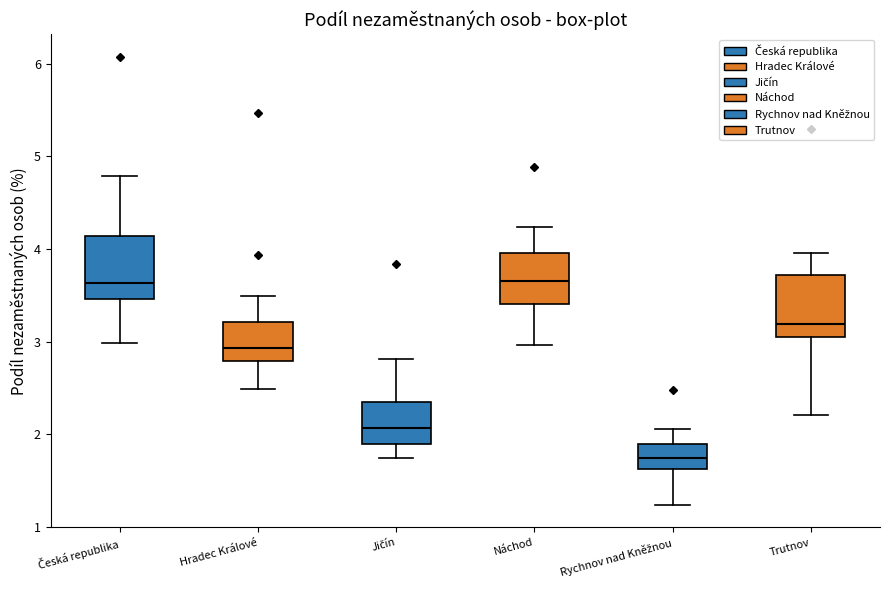

Reading left to right, transcribe this box plot: for each box, give where its median line is, the range the box spans, and where its two whiskers end, as read against the y-axis. The values are not printed on the chart, so give them approximately, as read against the axis.

Česká republika: median 3.6, box 3.5 to 4.1, whiskers 3.0 to 4.8
Hradec Králové: median 2.9, box 2.8 to 3.2, whiskers 2.5 to 3.5
Jičín: median 2.1, box 1.9 to 2.3, whiskers 1.7 to 2.8
Náchod: median 3.7, box 3.4 to 4.0, whiskers 3.0 to 4.2
Rychnov nad Kněžnou: median 1.7, box 1.6 to 1.9, whiskers 1.2 to 2.1
Trutnov: median 3.2, box 3.1 to 3.7, whiskers 2.2 to 4.0